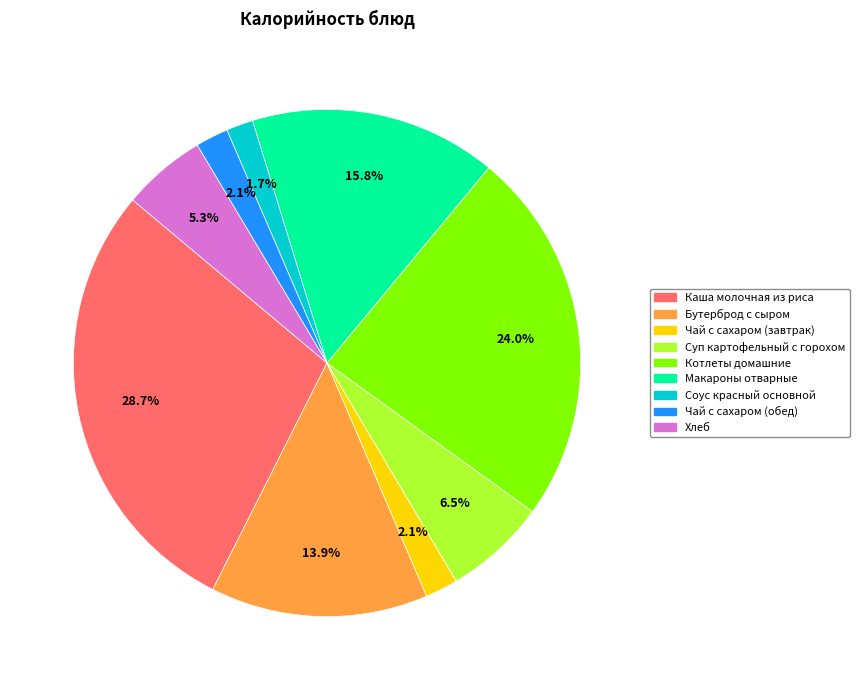

Which category has the biggest portion of the pie?

Каша молочная из риса